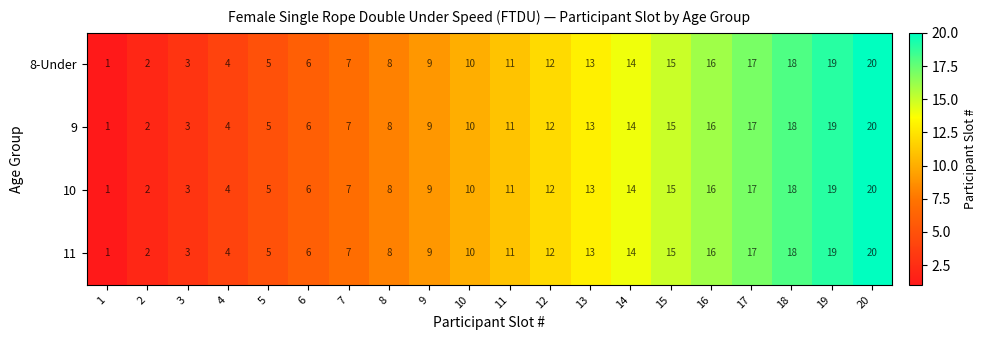

At which category does the chart reach its minimum across all series?

1